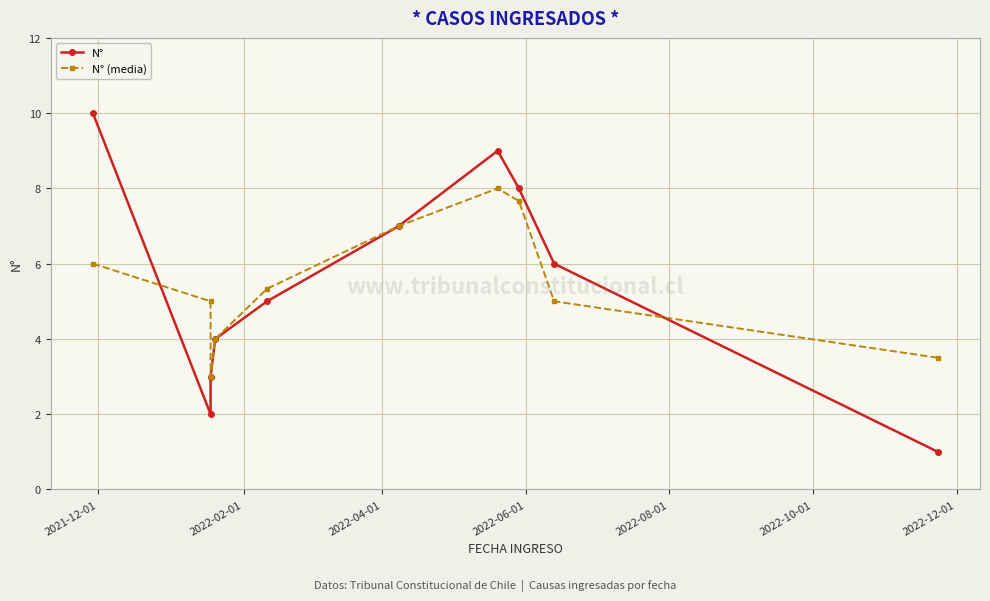

List the series in order of their peak value, highest first.

N°, N° (media)